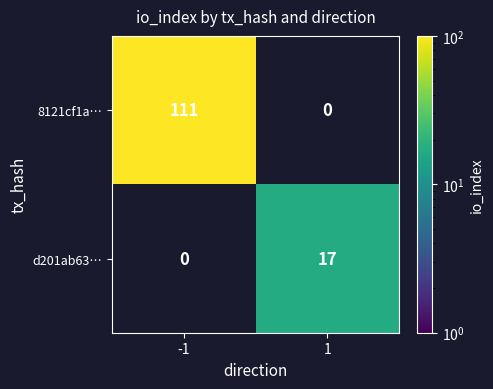

The value of d201ab63… at 1 is 29. True or false?

False